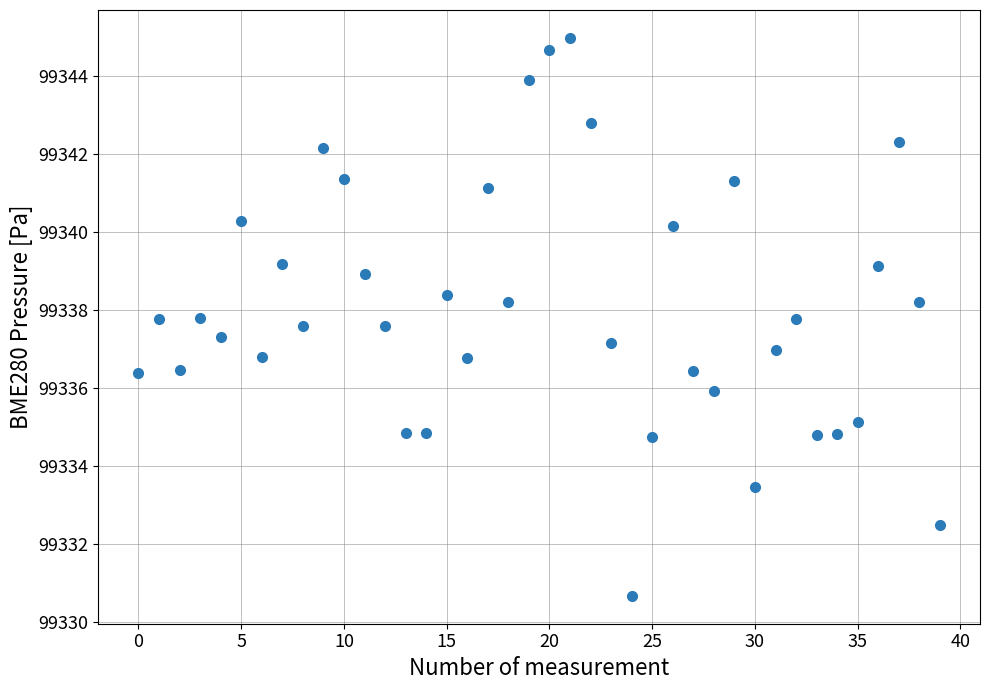

What is the range of Y values (max minus min)?

14.3